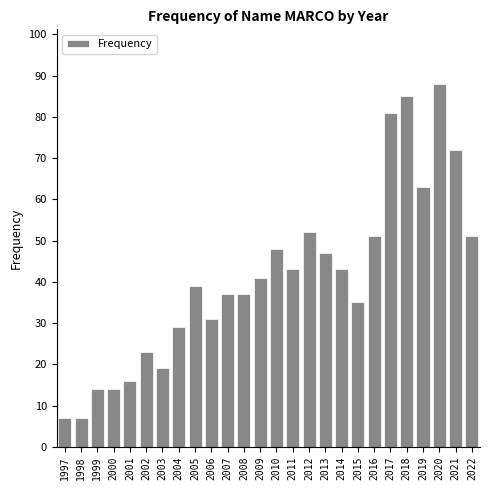

Reading left to right, list all the values displayed in this chart.

1997=7	1998=7	1999=14	2000=14	2001=16	2002=23	2003=19	2004=29	2005=39	2006=31	2007=37	2008=37	2009=41	2010=48	2011=43	2012=52	2013=47	2014=43	2015=35	2016=51	2017=81	2018=85	2019=63	2020=88	2021=72	2022=51